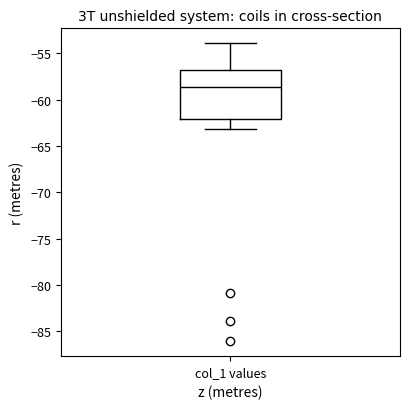

Read this box plot against the y-axis: the position of the median line, the range covered by the box, and the ends of both whiskers. The values are not printed on the chart, so give them approximately, as read against the axis.

median -58.5, box -62.0 to -57.0, whiskers -63.0 to -54.0